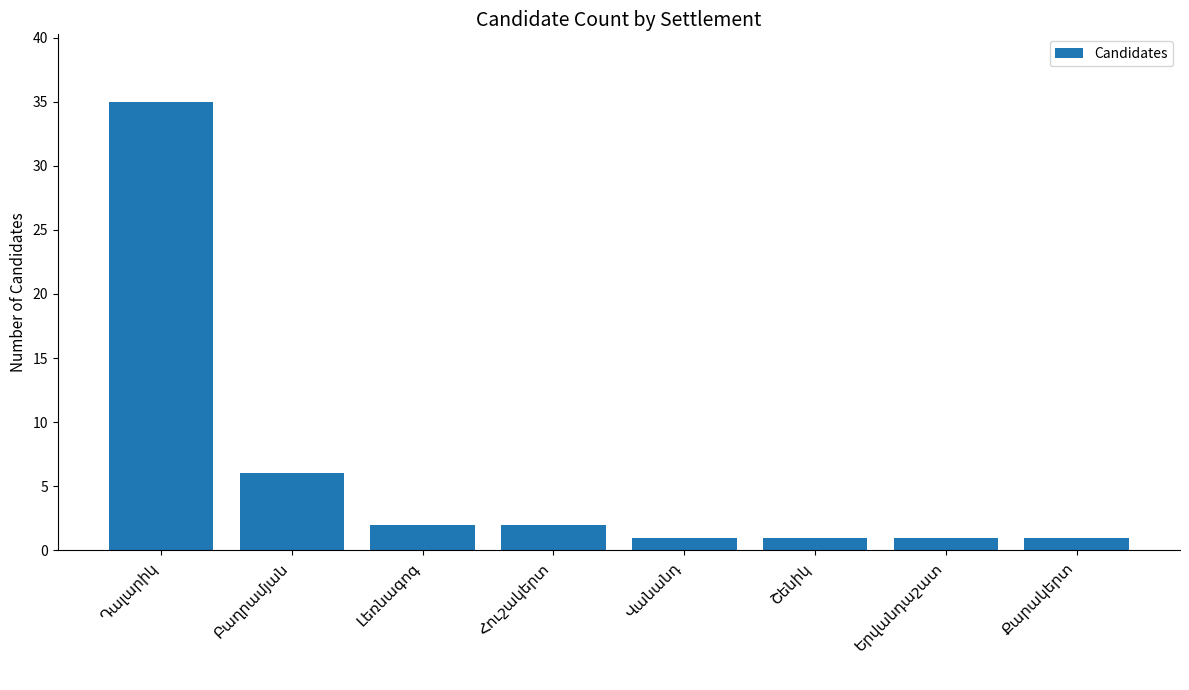

What is the maximum value shown in the chart?

35